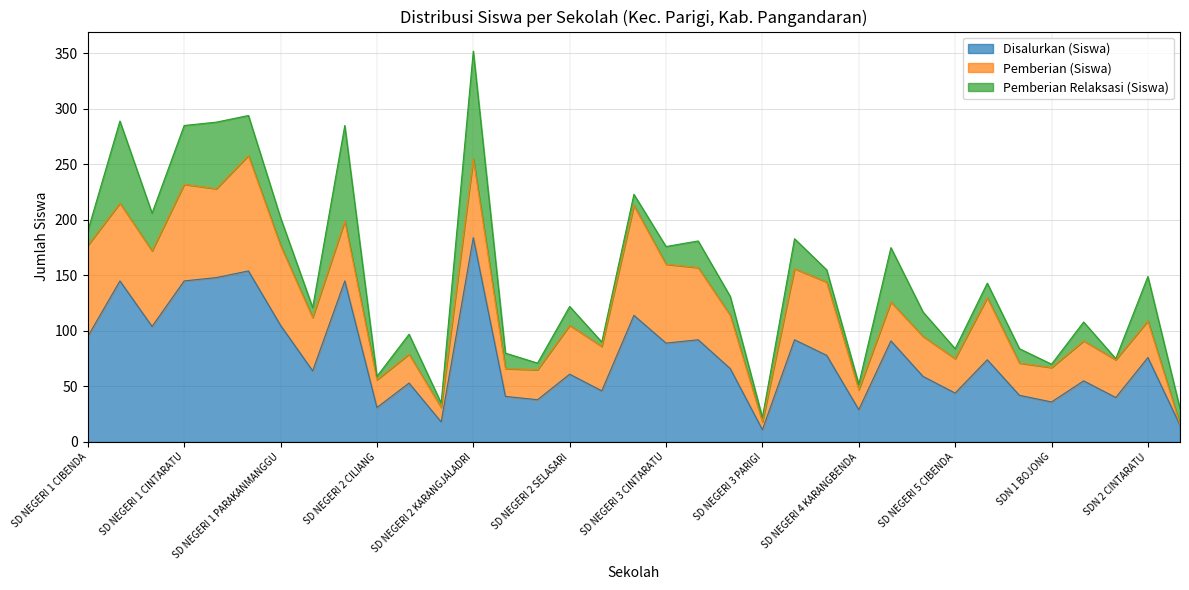

Which series has the largest total across all categories?

Disalurkan (Siswa)